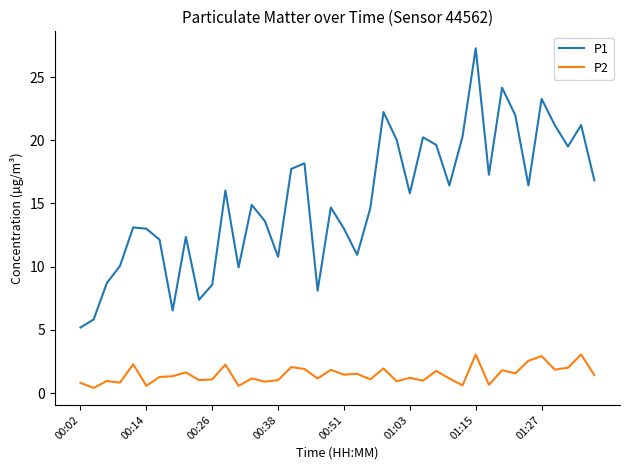

List the series in order of their overall mean, lowest first.

P2, P1